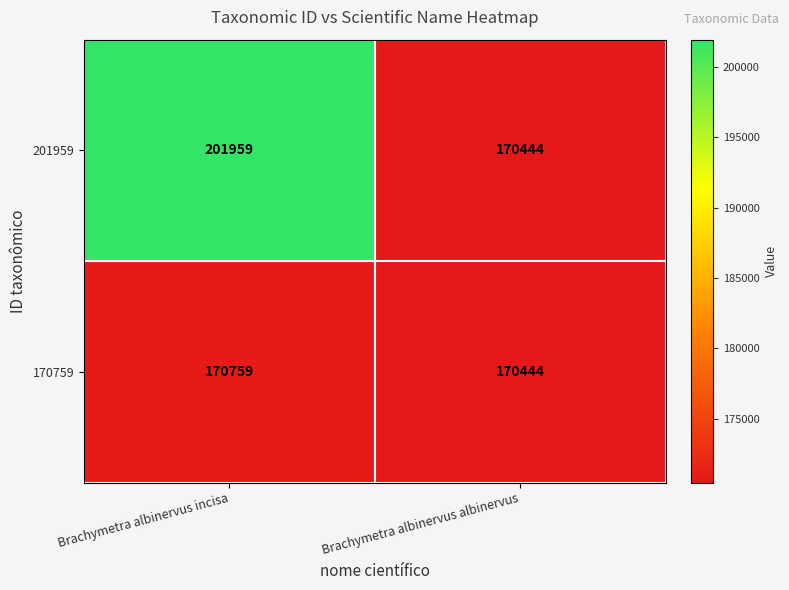

Reading right to left, what are all the values shown in this chart?

201959: Brachymetra albinervus albinervus=170444	Brachymetra albinervus incisa=201959
170759: Brachymetra albinervus albinervus=170444	Brachymetra albinervus incisa=170759